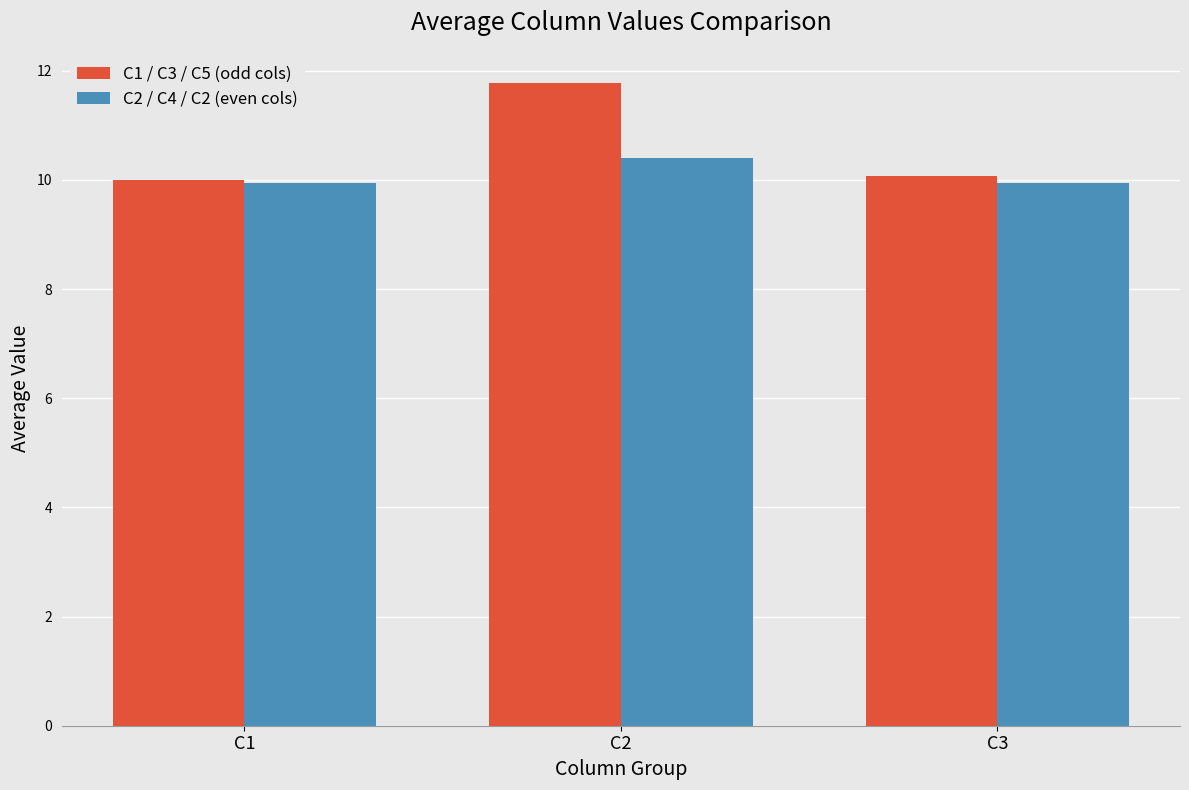

At how many categories does at least one series exceed 11?

1